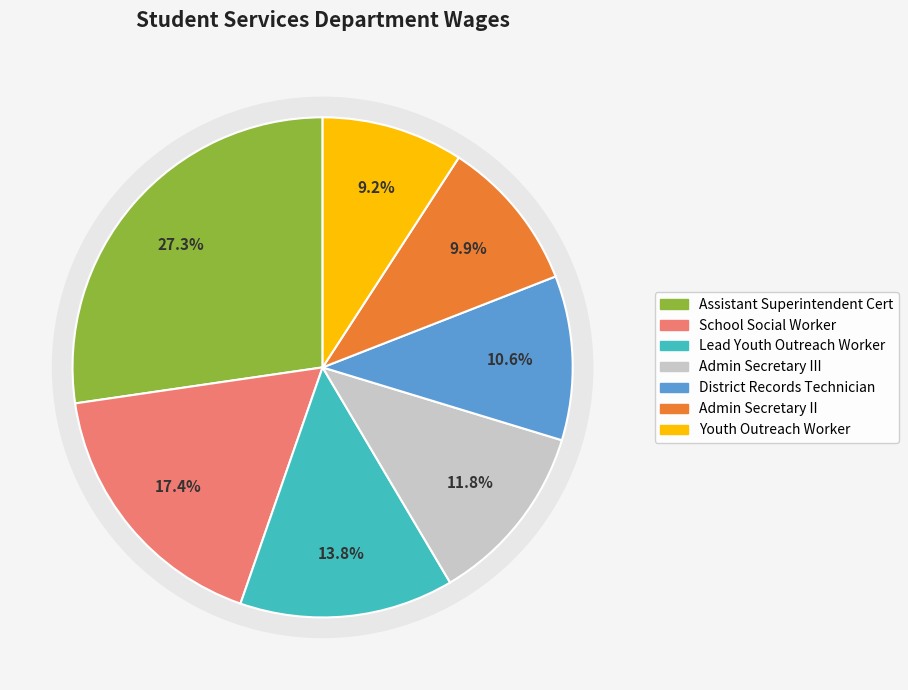

Is there any slice that represents more than half of the pie?

No